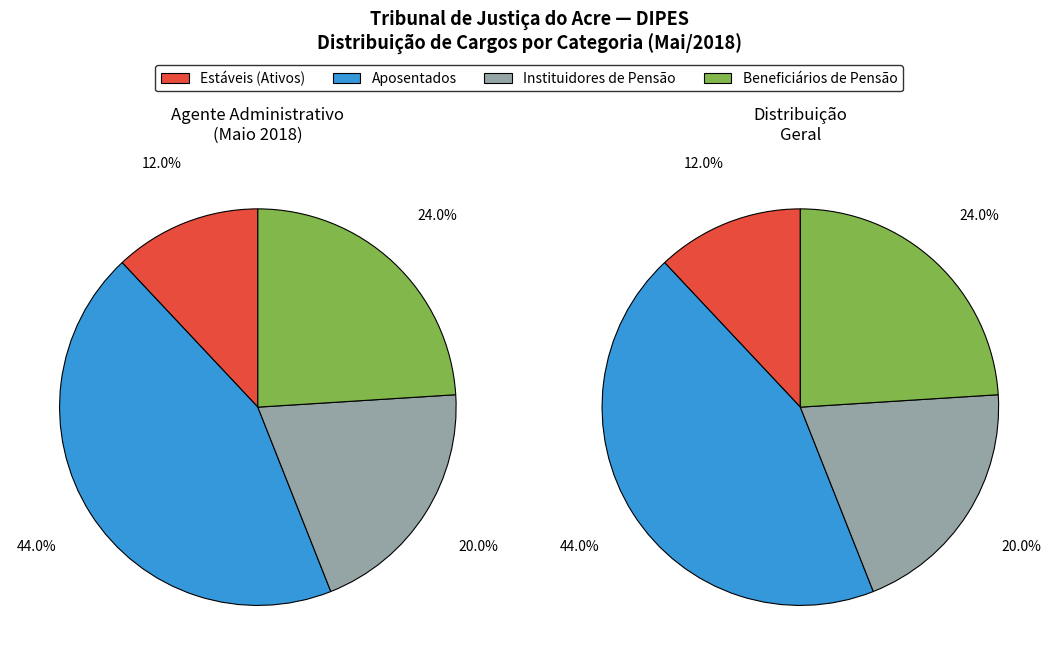

Do Instituidores de Pensão and Aposentados together represent more than half of the pie?

Yes